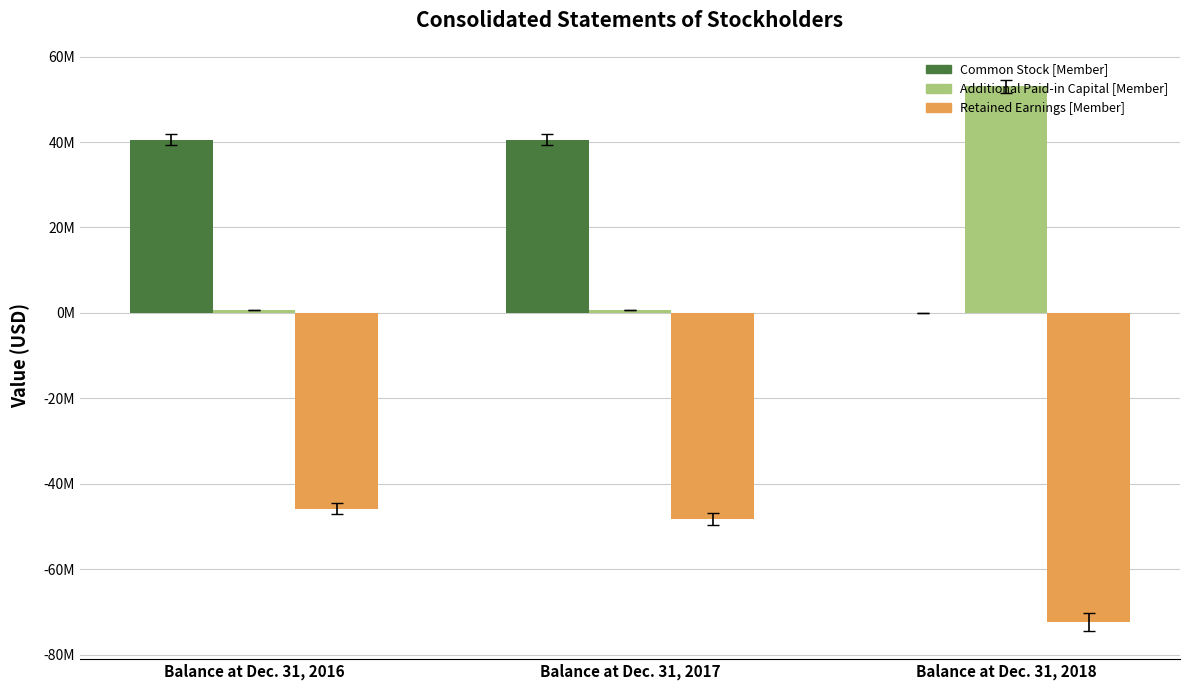

Rank the series by their maximum value, from lowest to highest.

Retained Earnings [Member], Common Stock [Member], Additional Paid-in Capital [Member]